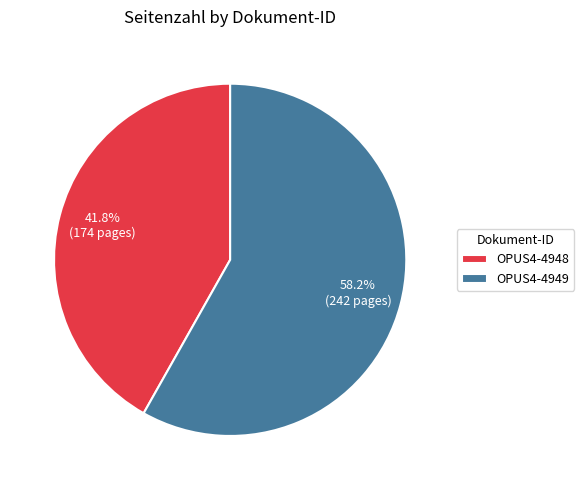

What is the ratio of the value at OPUS4-4948 to the value at OPUS4-4949?

0.7